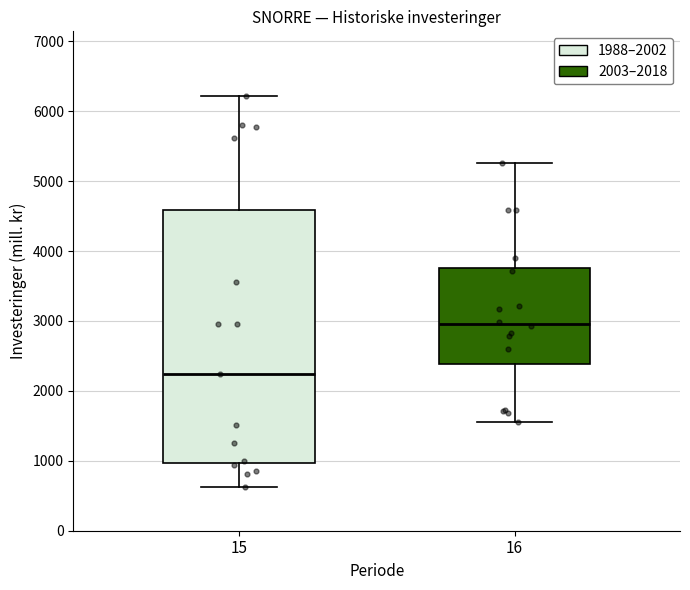

Which box has the highest median line?

16